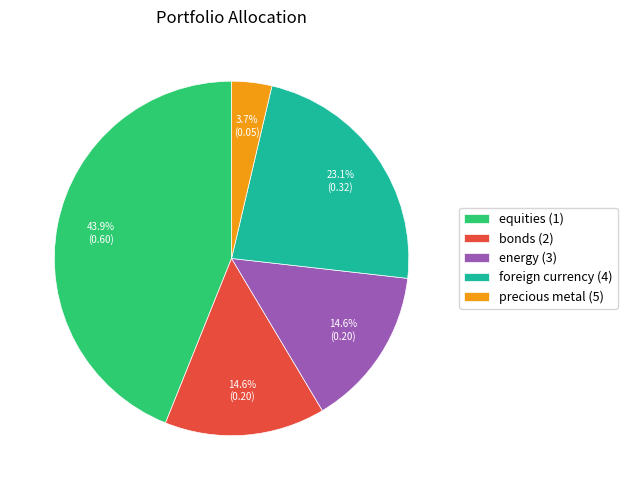

To the nearest percent, what is the difference between the largest and smallest slice percentages?

40%